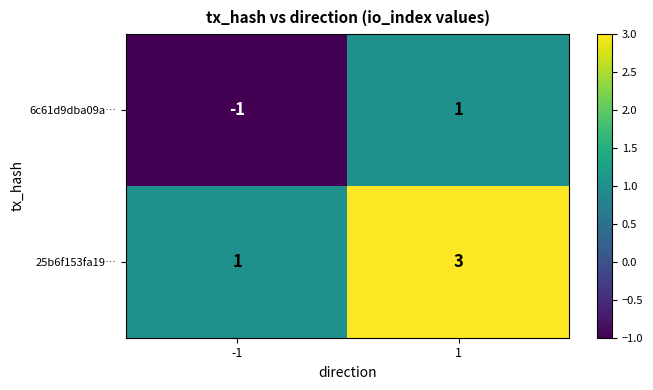

Which category has the highest value in the 6c61d9dba09a… series?

1